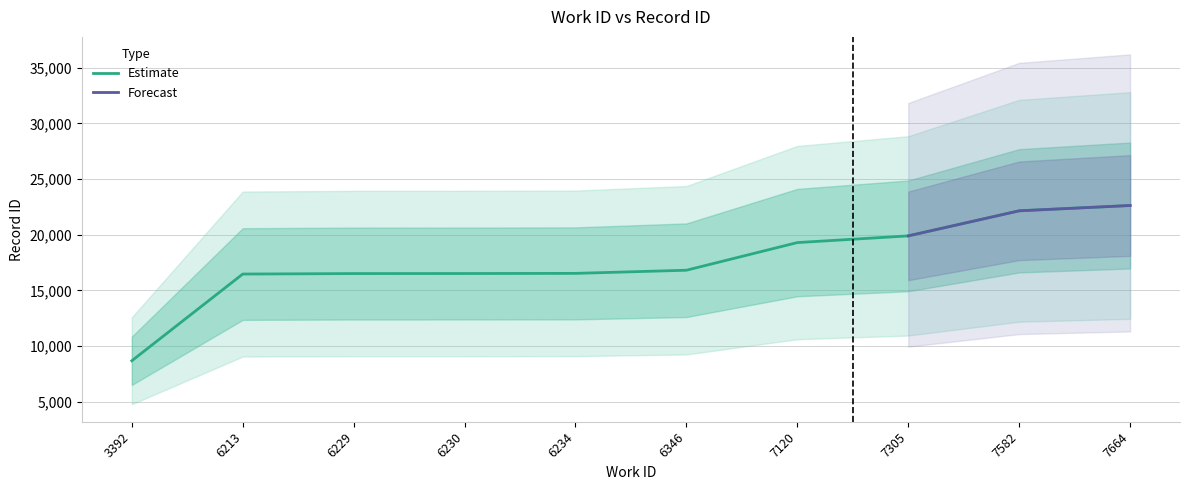

At which category does the chart reach its minimum across all series?

3392